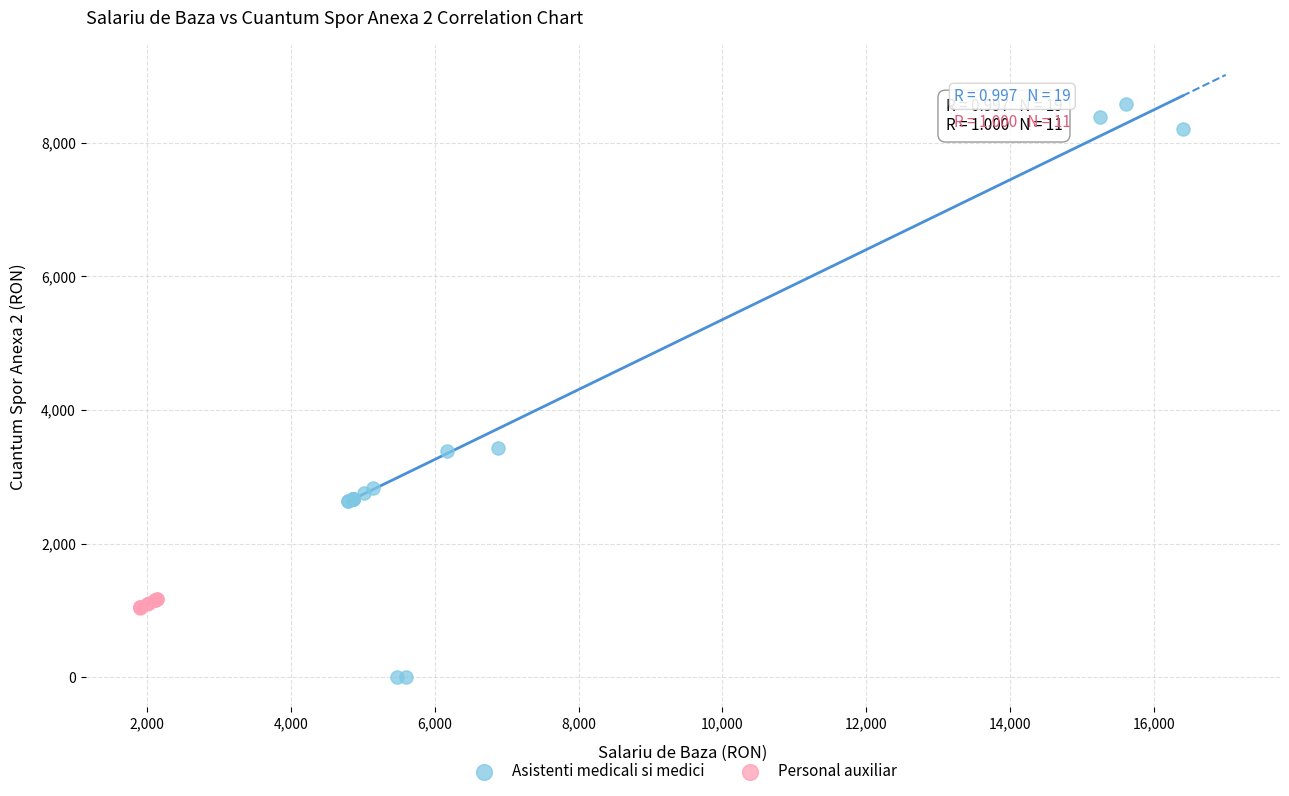

Which series reaches the minimum Y coordinate?

Asistenti medicali si medici